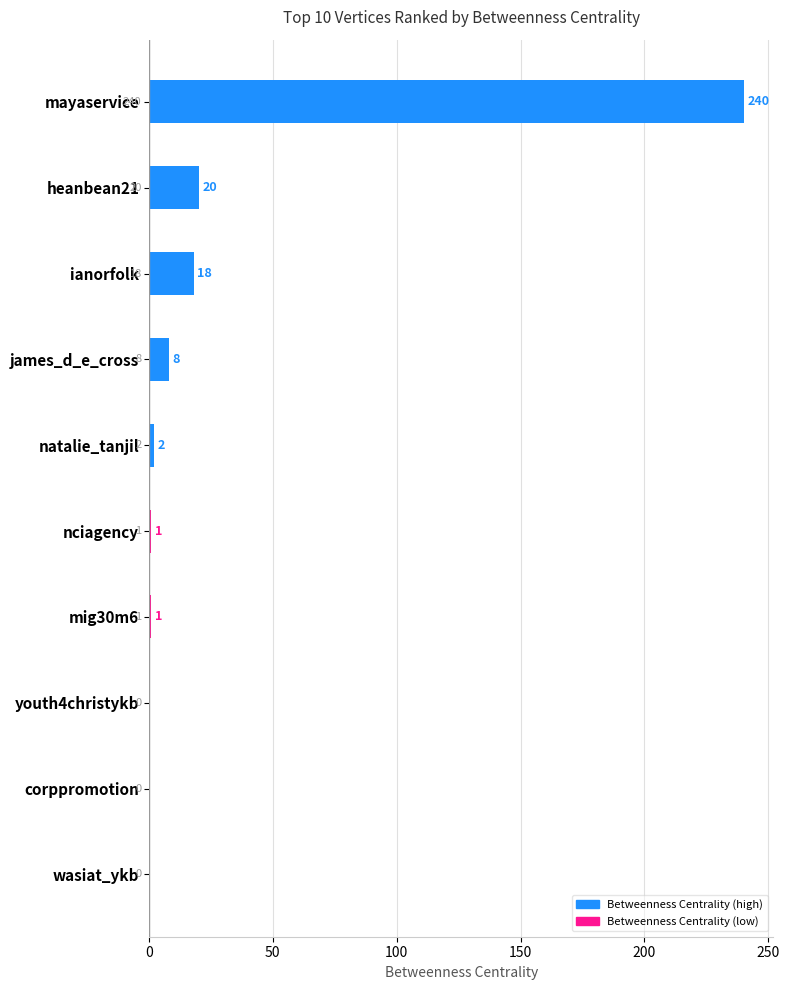

Where is the data nearest to the value 120?

heanbean21